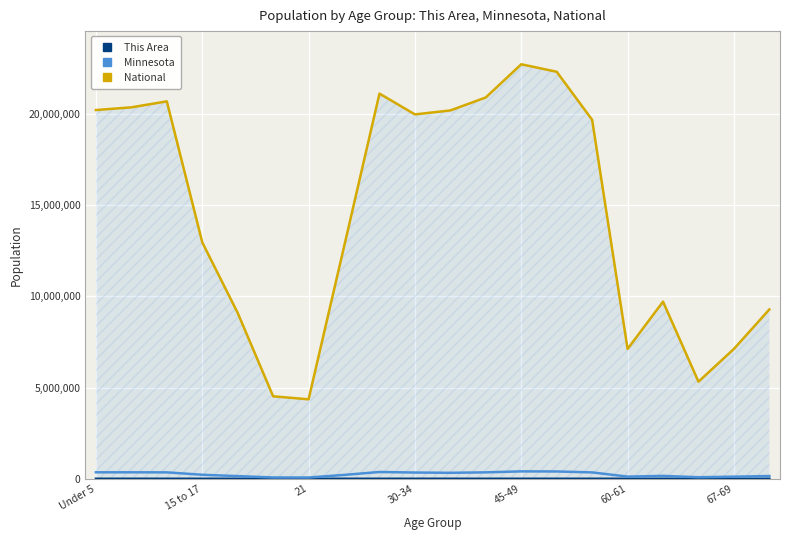

True or false: Minnesota and National cross at least once.

False